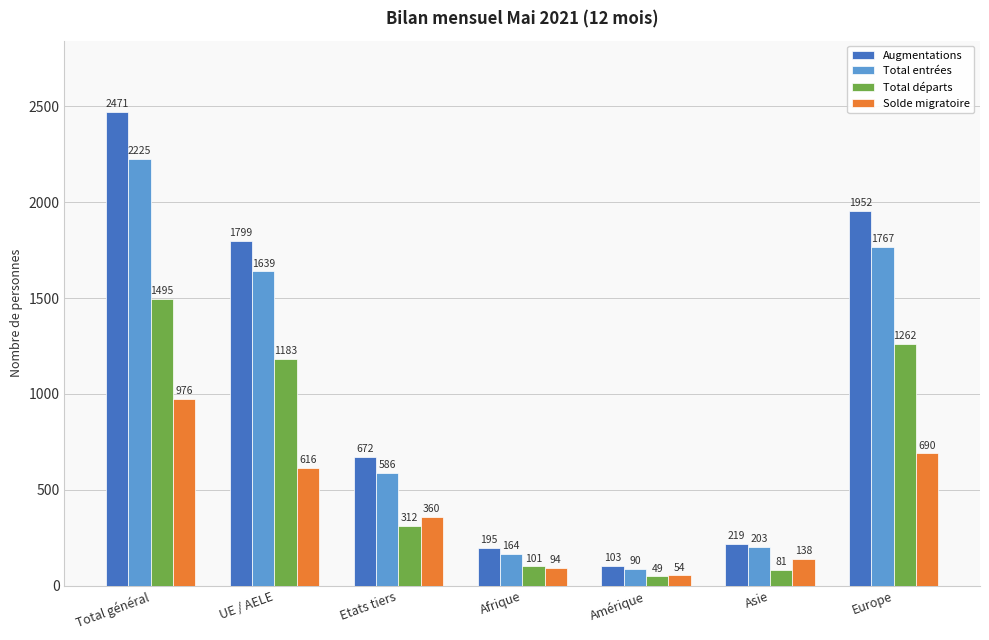

What is the difference between the highest and lowest values at Europe?

1262